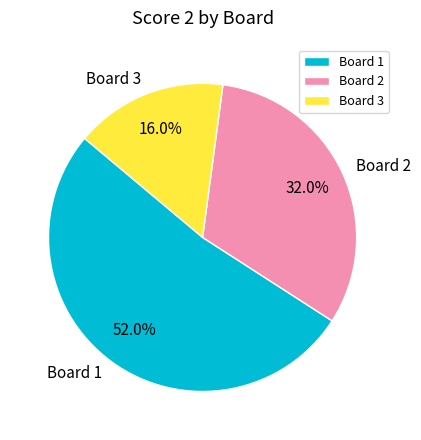

Which slice is the largest?

Board 1